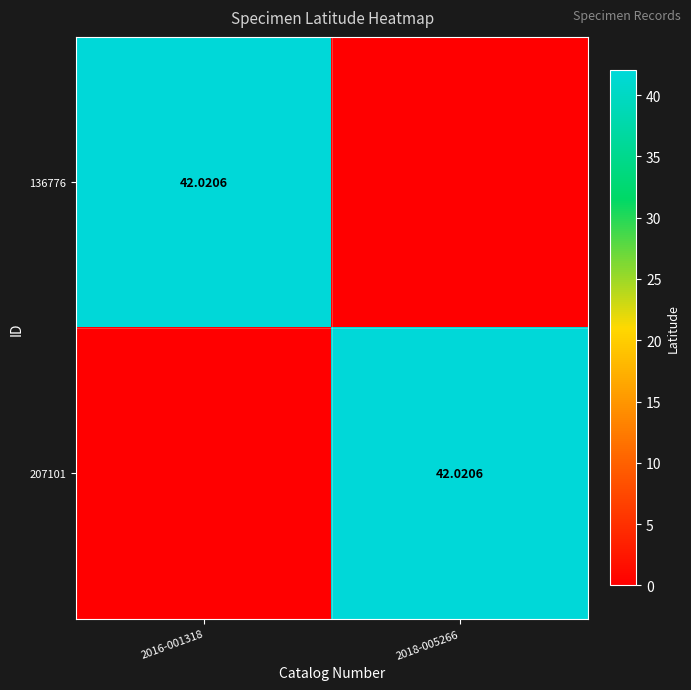

Count the number of data series in this chart.

2